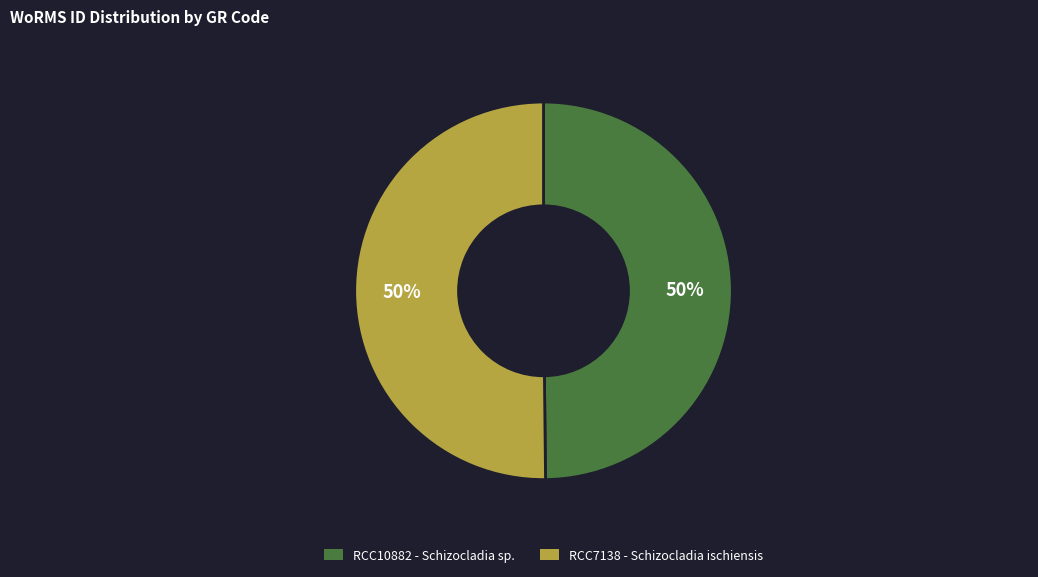

What is the ratio of the value at RCC10882 - Schizocladia sp. to the value at RCC7138 - Schizocladia ischiensis?

1.0